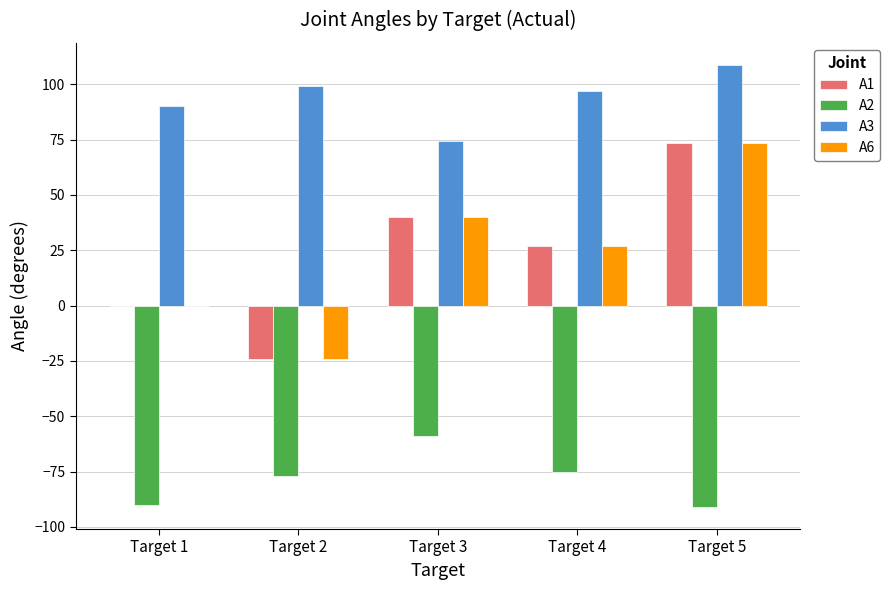

How many groups of bars are there?

5